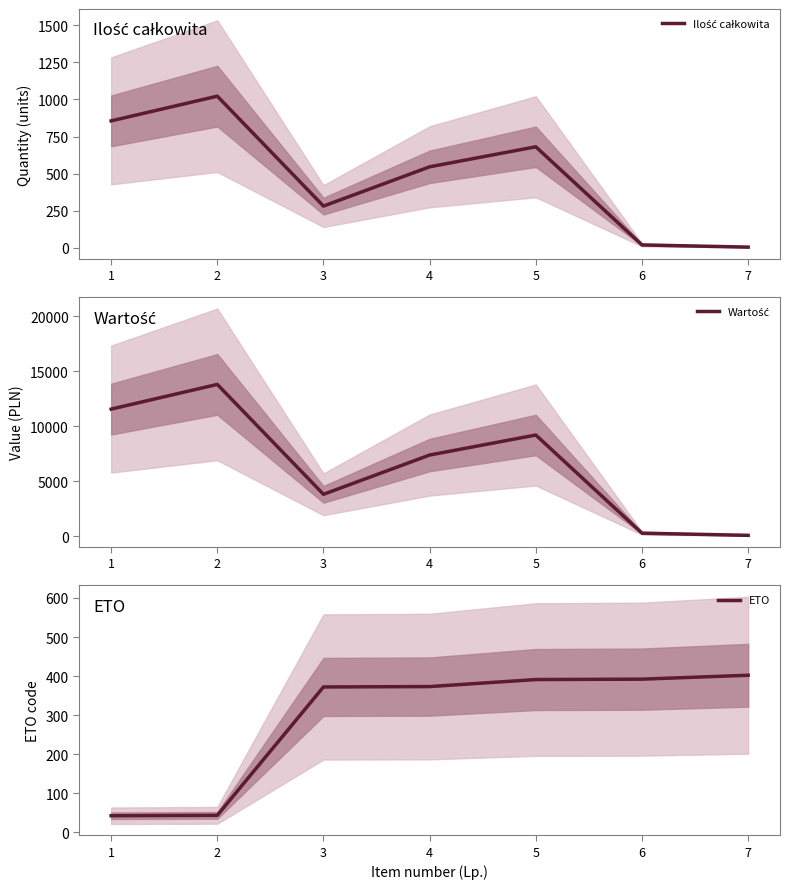

What is the difference between the highest and lowest values at 4?

6998.9